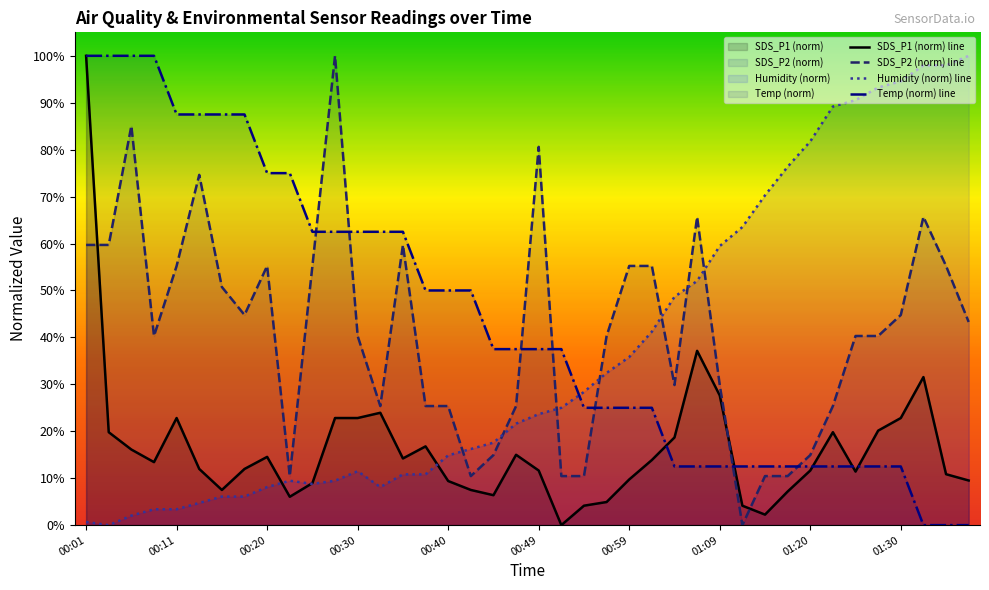

After their last crossing, which series has the higher values: SDS_P2 or Humidity?

Humidity